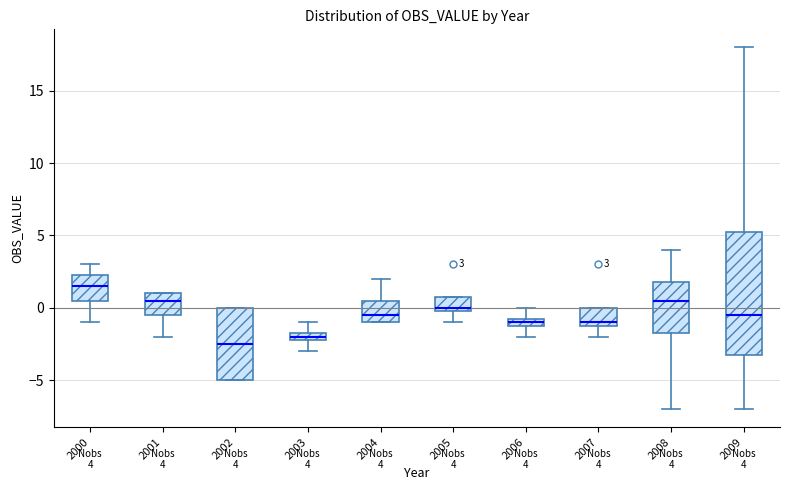

Which box has the lowest median line?

2002